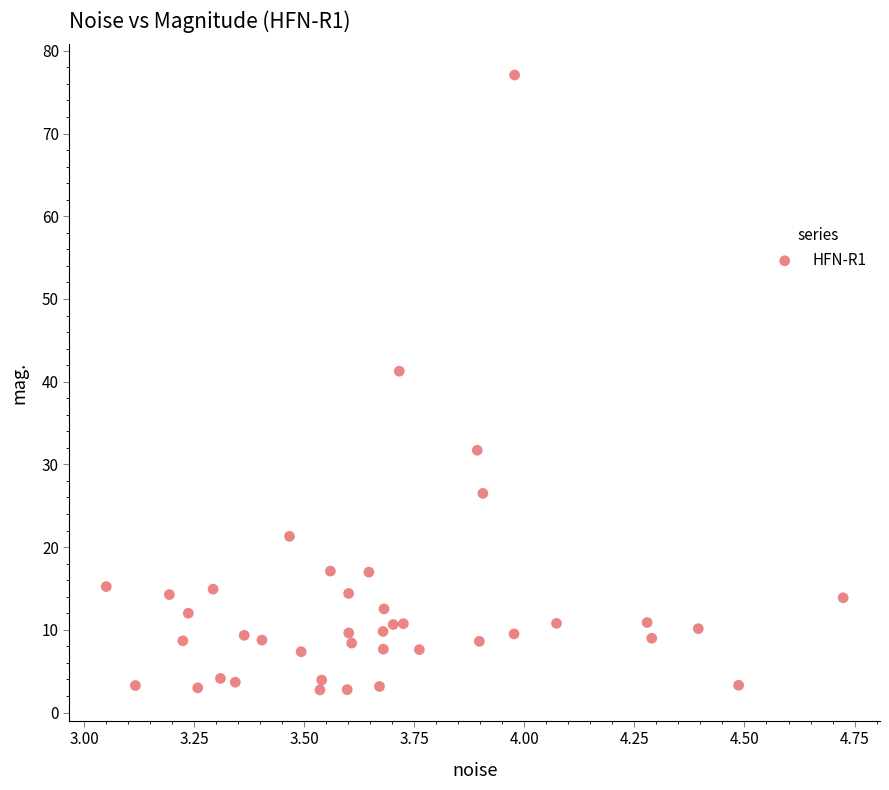

What Y value in the scatter plot is closest to 39?

41.3